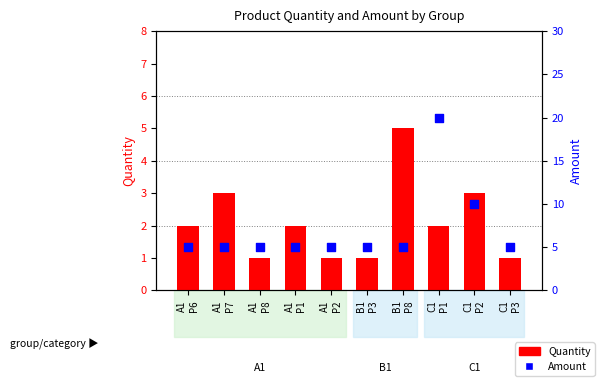

At which category is the sum across all series the highest?

C1
P1